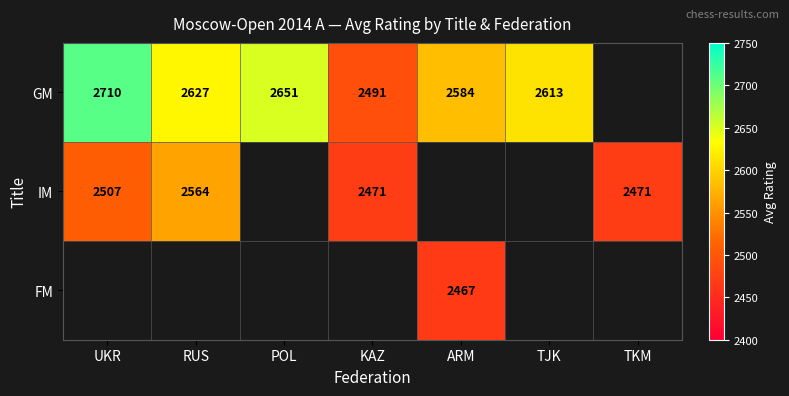

True or false: GM has a value of 1476 at KAZ.

False